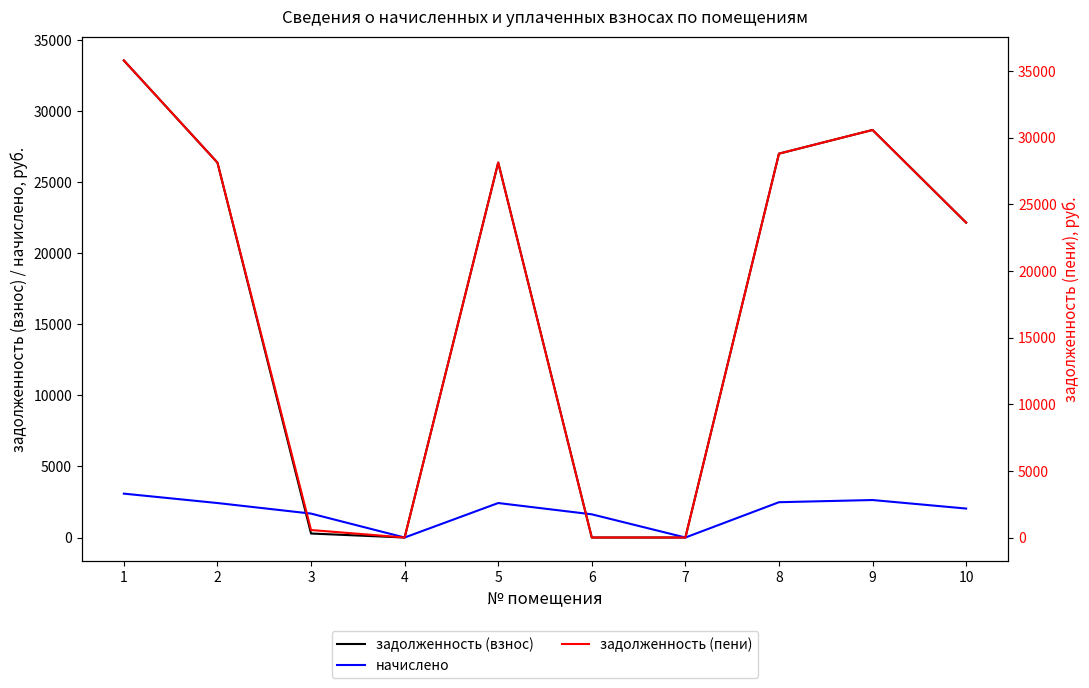

Where does the начислено series first go above 2426?

1